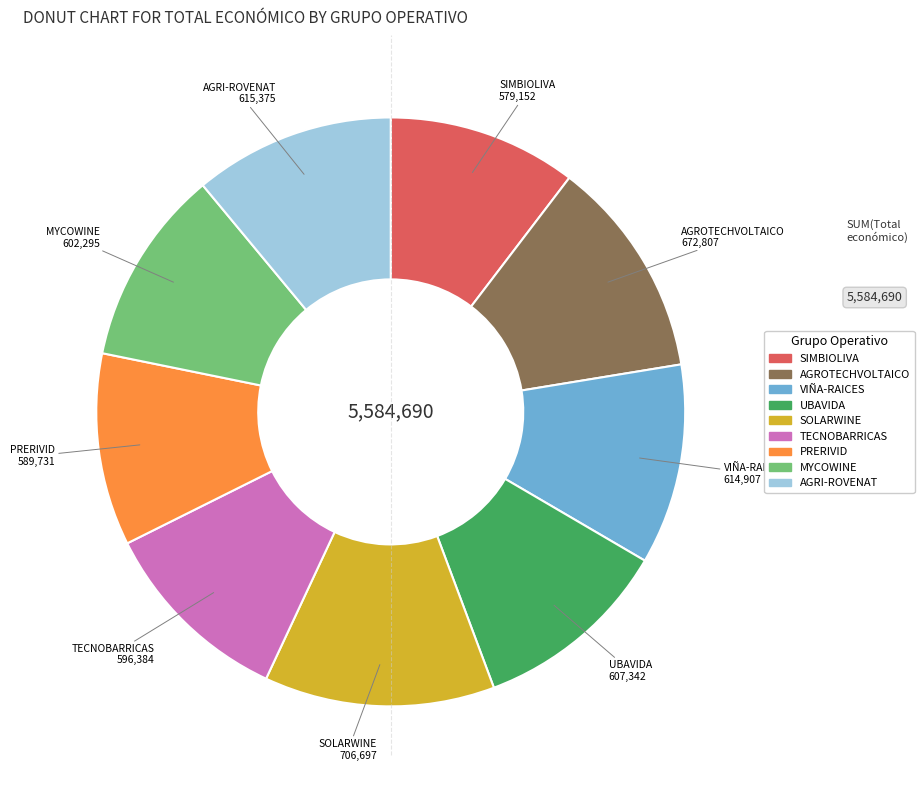

Approximately how many times larger is the value at PRERIVID compared to SIMBIOLIVA?

1.0